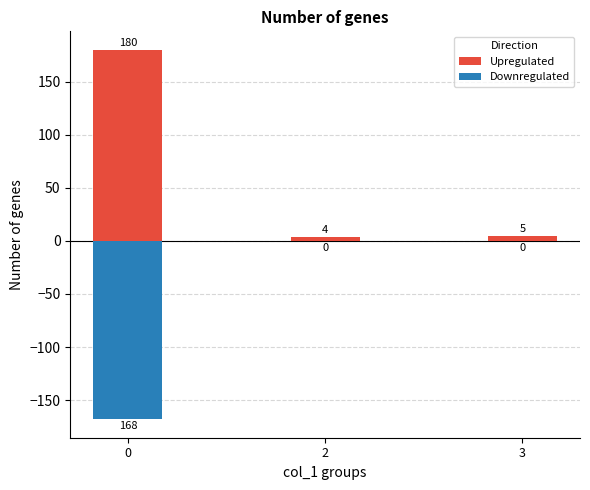

Reading right to left, extract all data points from this chart.

Upregulated: 3=5	2=4	0=180
Downregulated: 3=0	2=0	0=-168